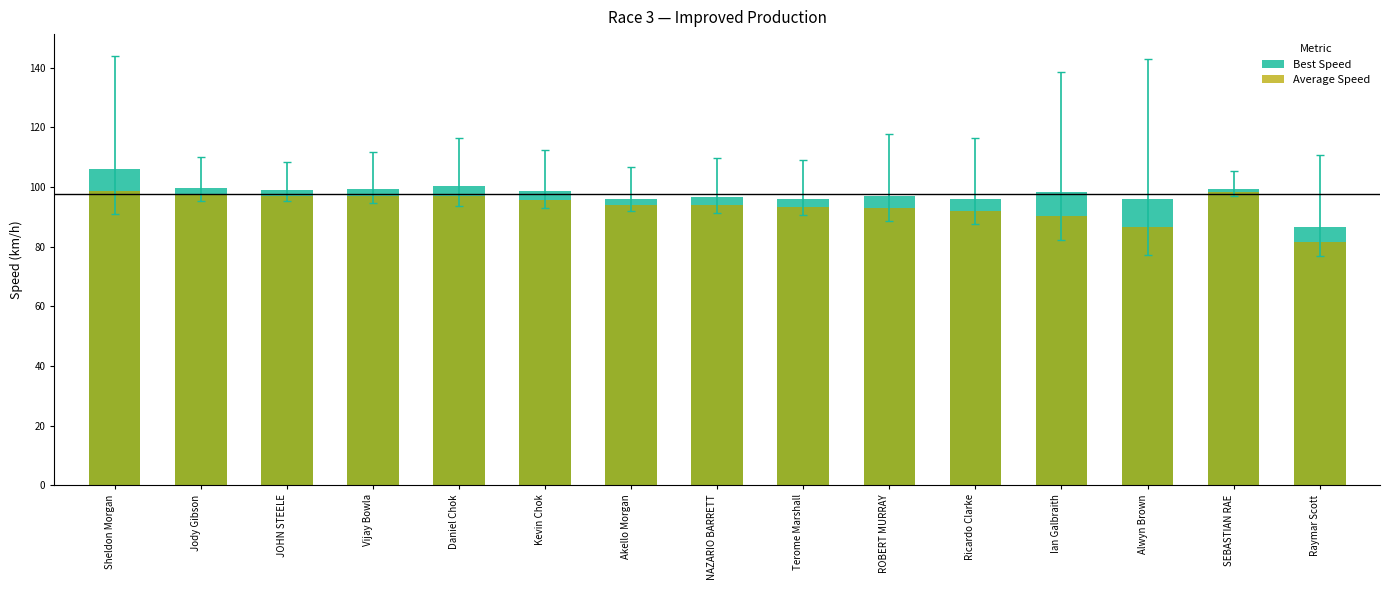

What is the spread (max minus min) of values at Vijay Bowla?

2.5